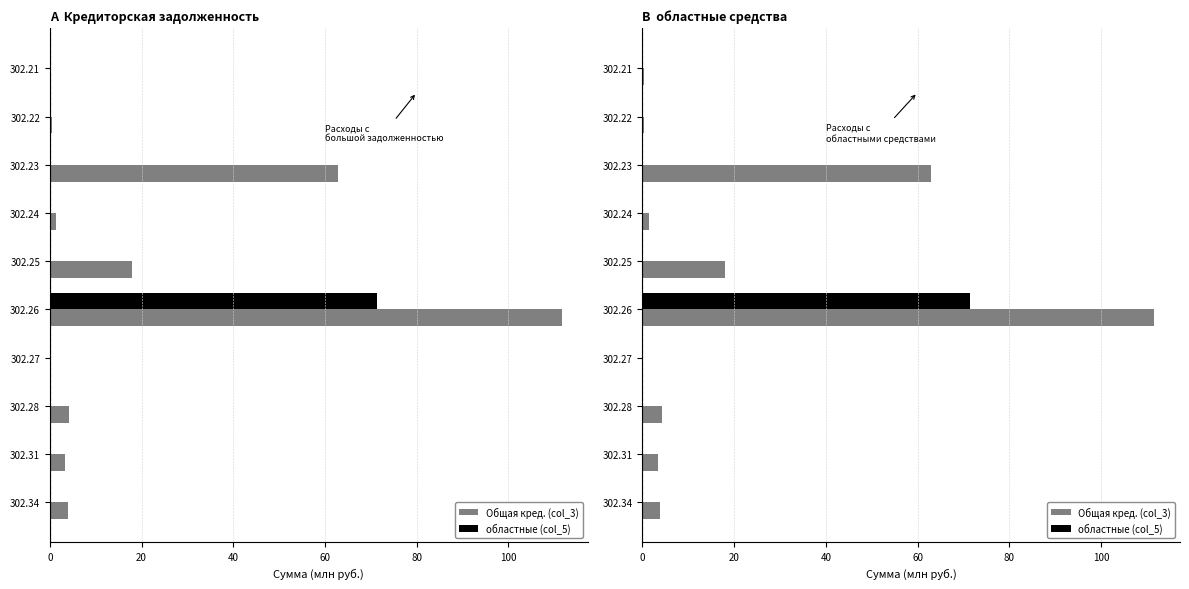

Which series has the widest spread of values?

Общая кред. (col_3)